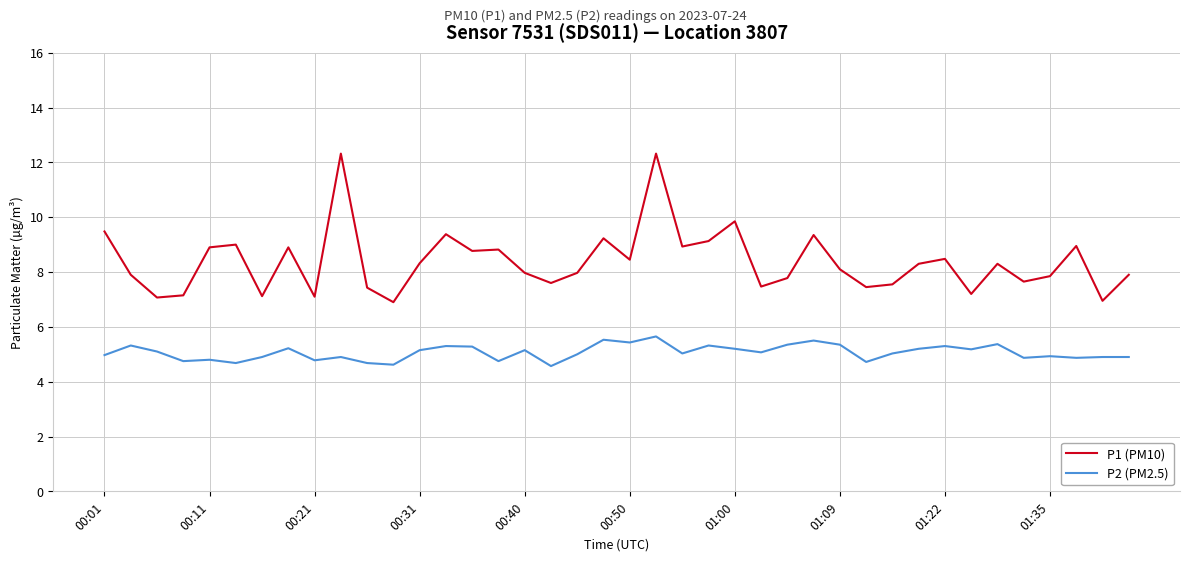

True or false: P2 (PM2.5) and P1 (PM10) cross at least once.

False